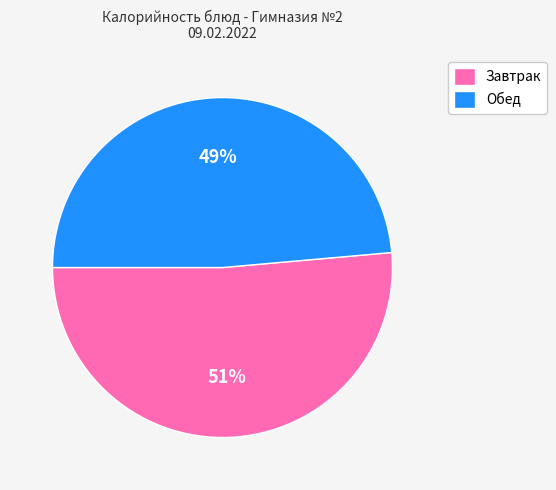

To the nearest percent, what is the average slice percentage?

50%